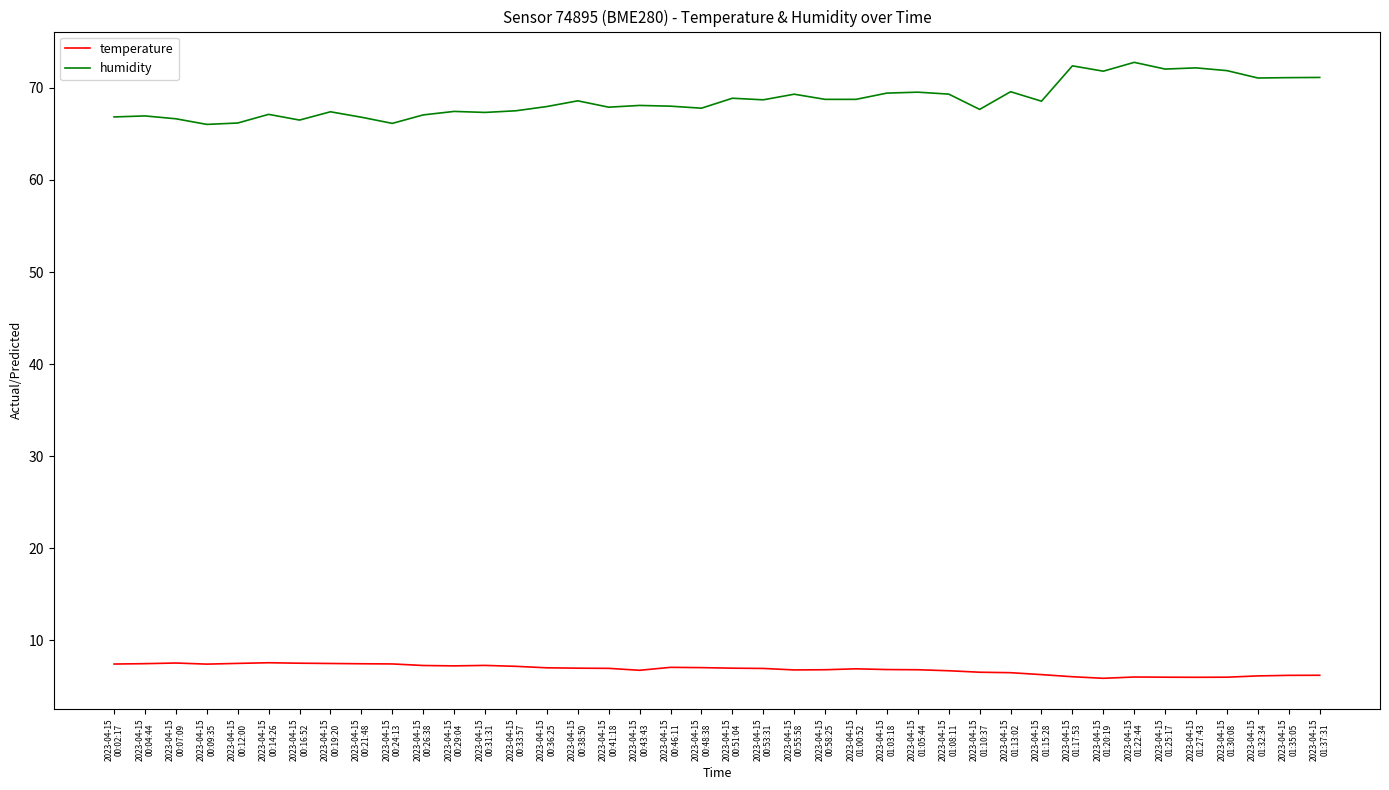

What is the maximum value shown in the chart?

72.8